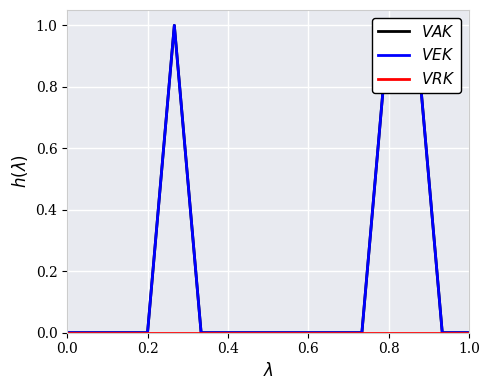

What are all the series names shown in the legend?

$VAK$, $VEK$, $VRK$